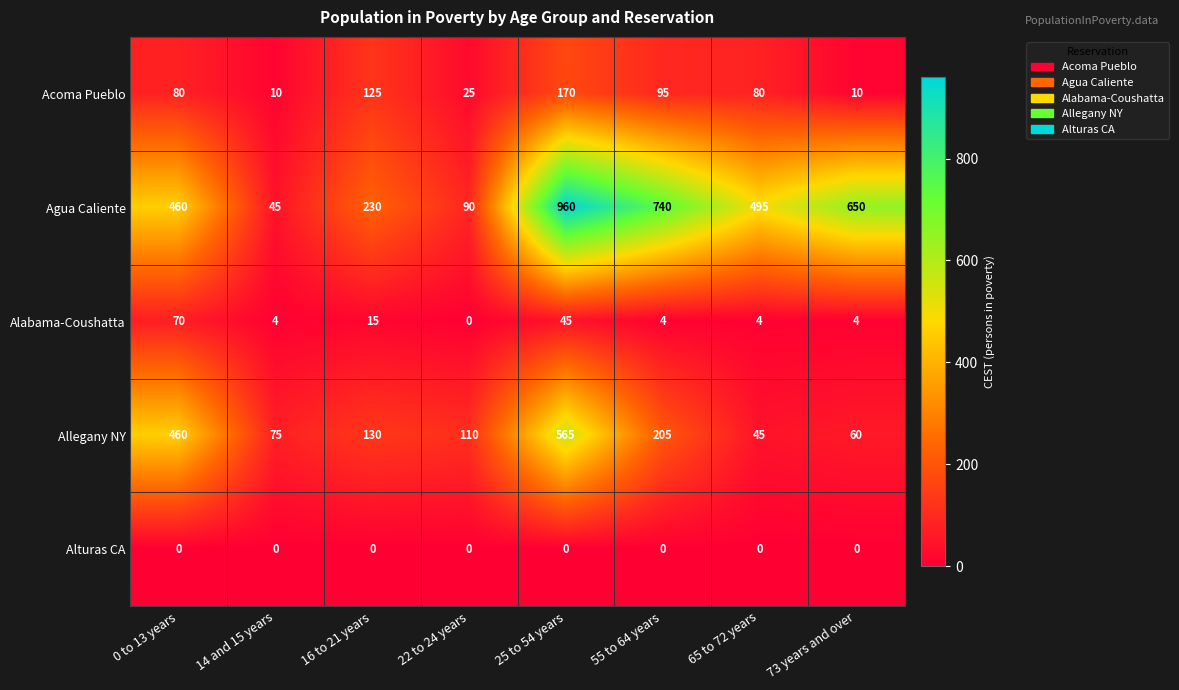

The Allegany NY series shows 924 at 25 to 54 years. True or false?

False